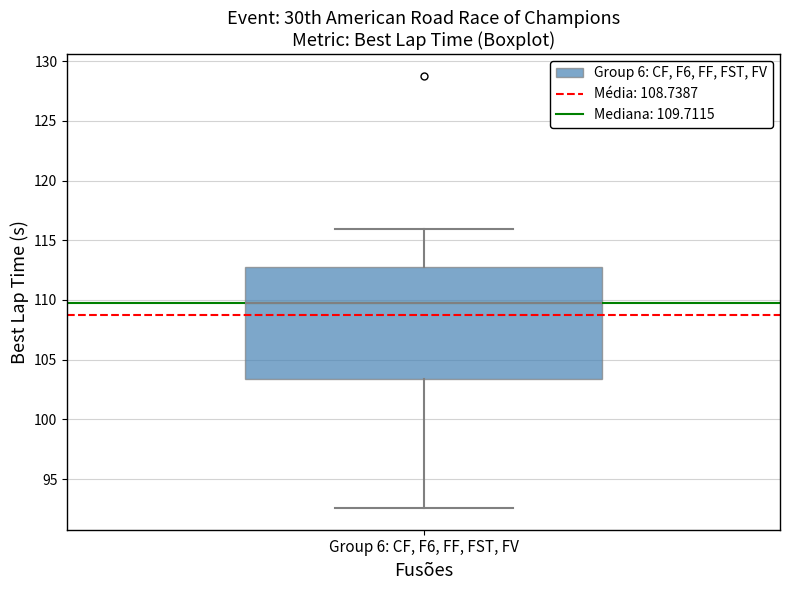

Transcribe this box plot: give where the median line is, the range the box spans, and where the two whiskers end, as read against the y-axis. The values are not printed on the chart, so give them approximately, as read against the axis.

median 109.5, box 103.5 to 112.5, whiskers 92.5 to 116.0